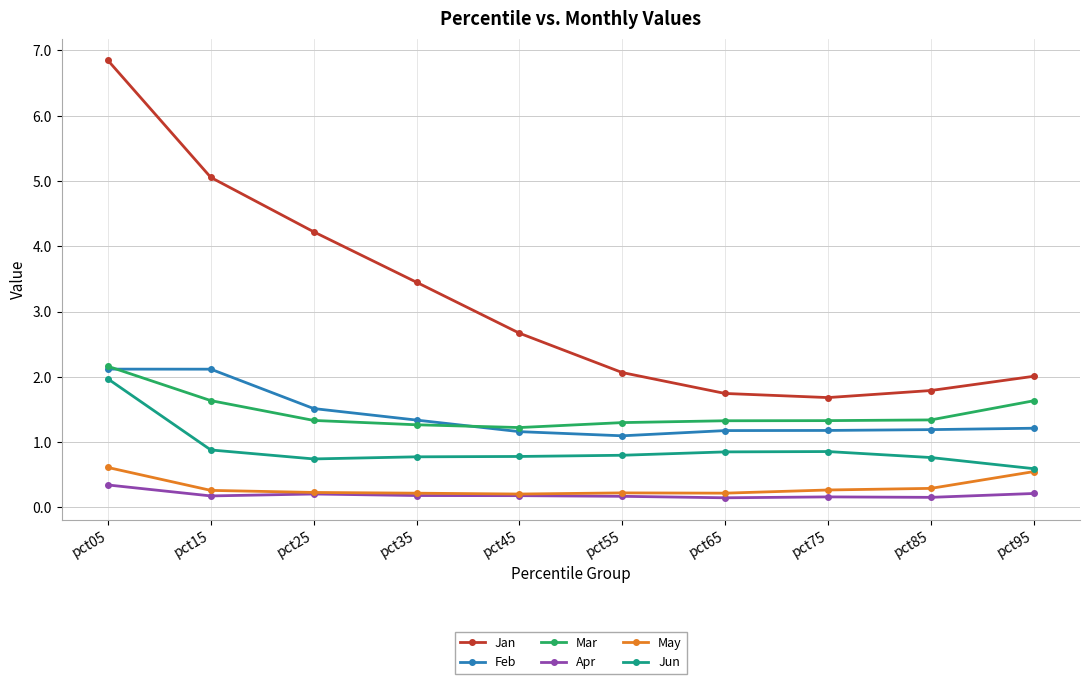

In Jun, how many points are higher than both neighbors (excluding endpoints)?

1